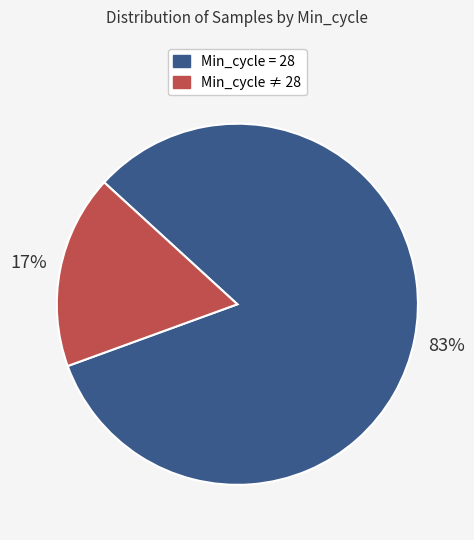

To the nearest percent, what is the average slice percentage?

50%